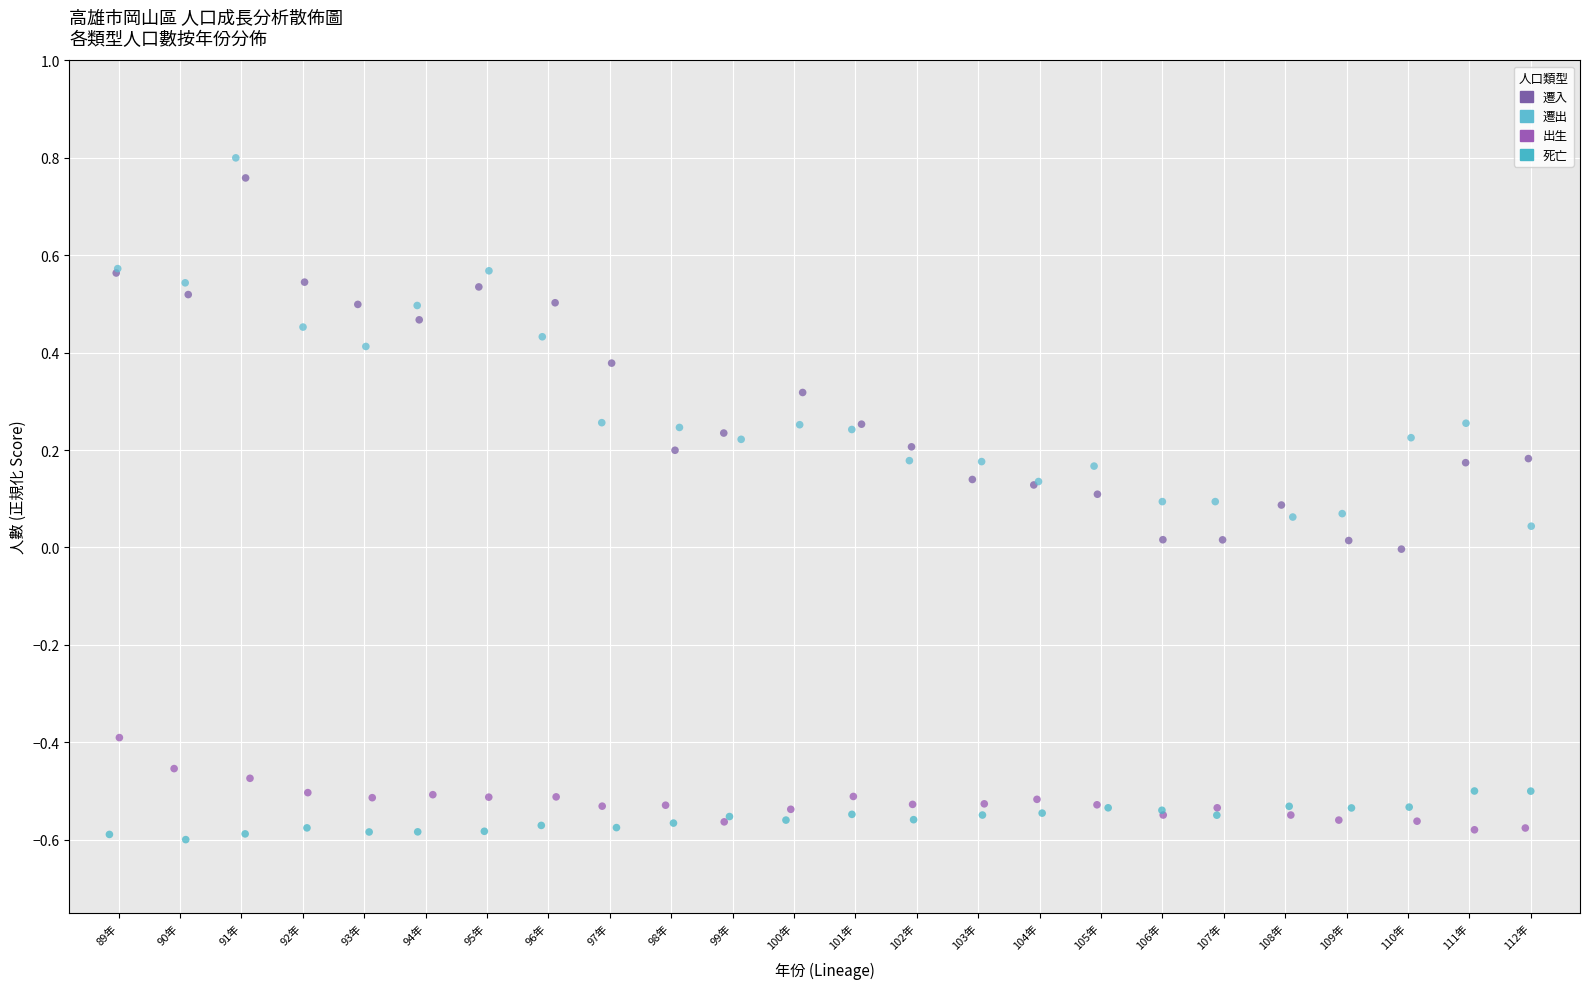

What are all the series names shown in the legend?

遷入, 遷出, 出生, 死亡